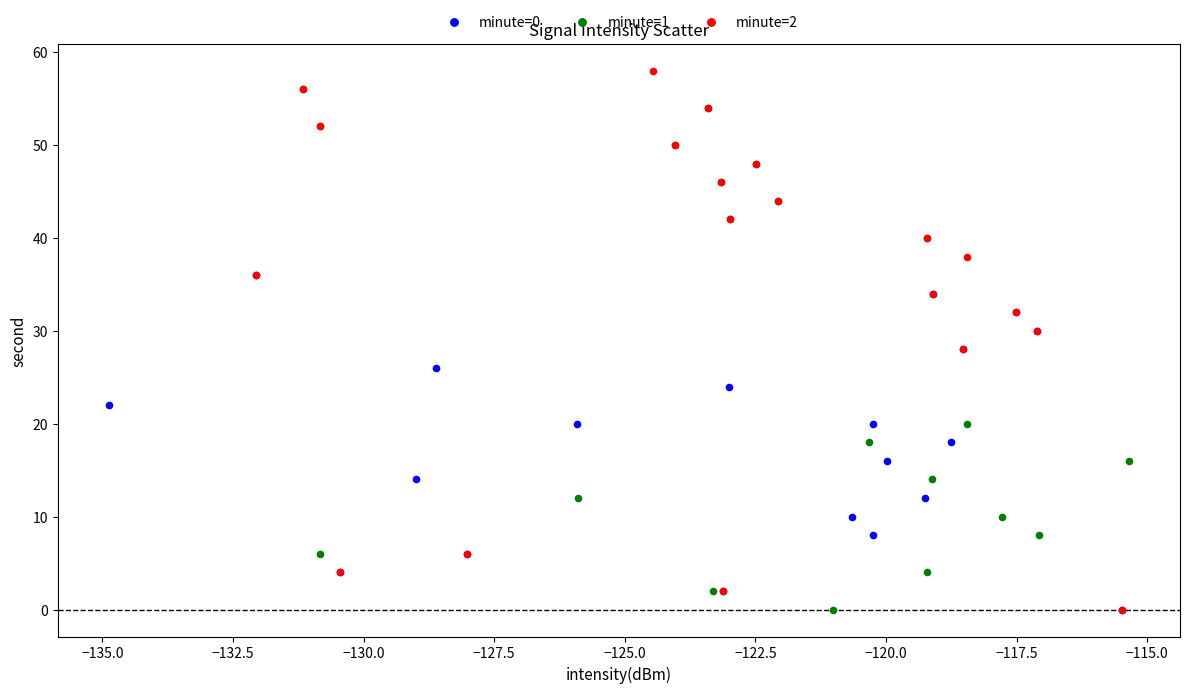

Which series reaches the maximum Y coordinate?

minute=2